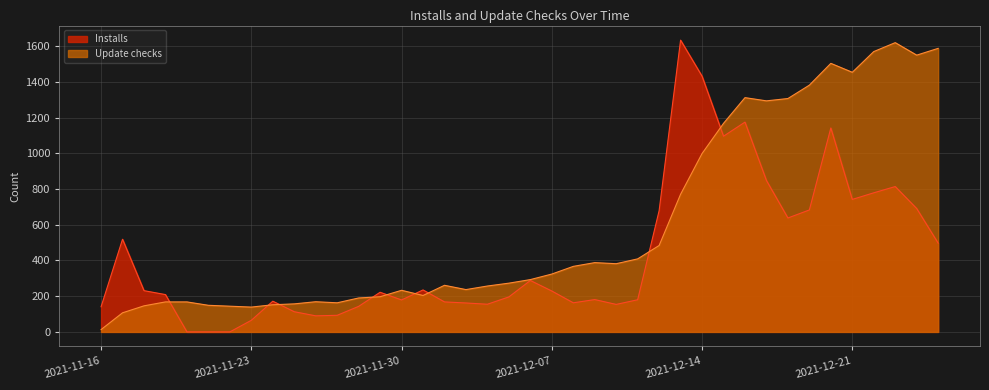

Reading left to right, what are all the values shown in this chart?

Installs: 141	519	231	209	0	0	0	65	172	113	90	93	143	222	179	235	168	162	155	196	288	229	163	181	154	180	679	1634	1432	1096	1175	848	638	683	1142	742	779	814	691	497
Update checks: 13	107	146	168	168	149	144	139	152	157	169	163	190	197	233	204	261	237	257	273	293	324	367	388	382	409	484	771	999	1168	1312	1294	1307	1382	1504	1454	1570	1620	1550	1588